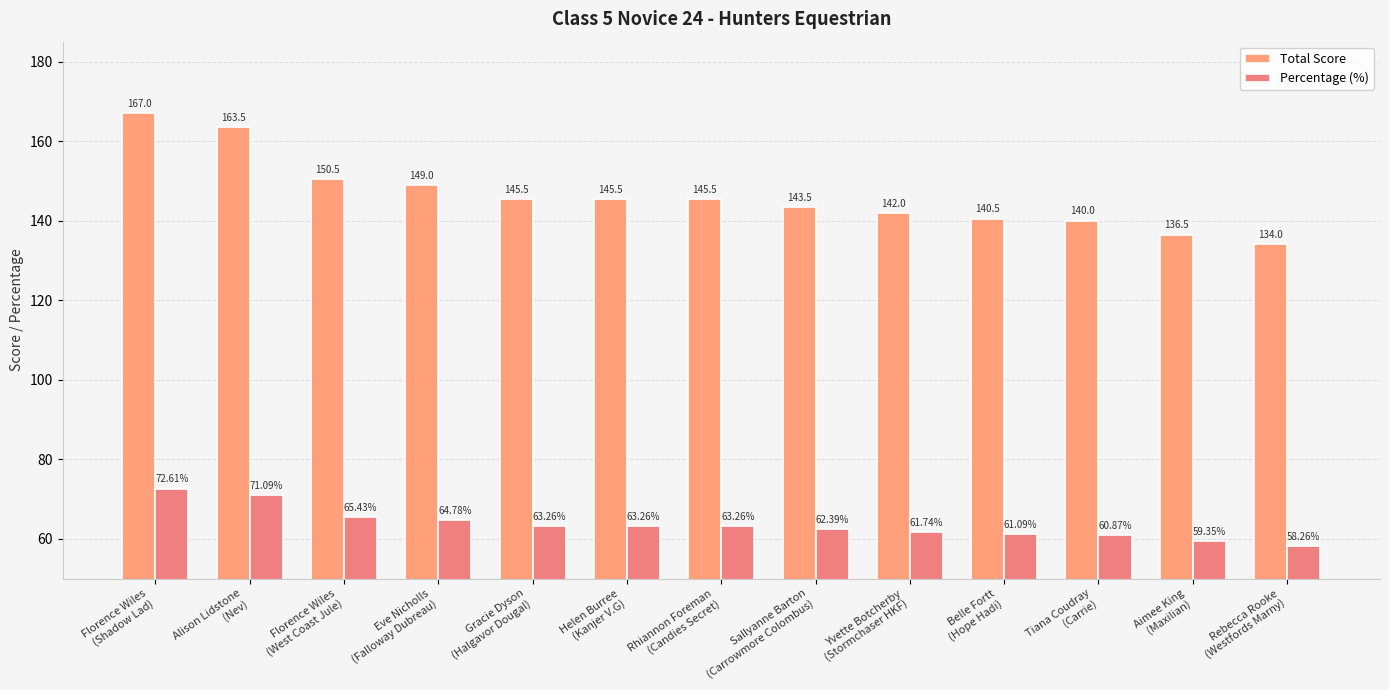

Reading left to right, list all the values displayed in this chart.

Total Score: Florence Wiles
(Shadow Lad)=167.0	Alison Lidstone
(Nev)=163.5	Florence Wiles
(West Coast Jule)=150.5	Eve Nicholls
(Falloway Dubreau)=149.0	Gracie Dyson
(Halgavor Dougal)=145.5	Helen Burree
(Kanjer V.G)=145.5	Rhiannon Foreman
(Candies Secret)=145.5	Sallyanne Barton
(Carrowmore Colombus)=143.5	Yvette Botcherby
(Stormchaser HKF)=142.0	Belle Fortt
(Hope Hadi)=140.5	Tiana Coudray
(Carrie)=140.0	Aimee King
(Maxilian)=136.5	Rebecca Rooke
(Westfords Marny)=134.0
Percentage (%): Florence Wiles
(Shadow Lad)=72.6	Alison Lidstone
(Nev)=71.1	Florence Wiles
(West Coast Jule)=65.4	Eve Nicholls
(Falloway Dubreau)=64.8	Gracie Dyson
(Halgavor Dougal)=63.3	Helen Burree
(Kanjer V.G)=63.3	Rhiannon Foreman
(Candies Secret)=63.3	Sallyanne Barton
(Carrowmore Colombus)=62.4	Yvette Botcherby
(Stormchaser HKF)=61.7	Belle Fortt
(Hope Hadi)=61.1	Tiana Coudray
(Carrie)=60.9	Aimee King
(Maxilian)=59.4	Rebecca Rooke
(Westfords Marny)=58.3